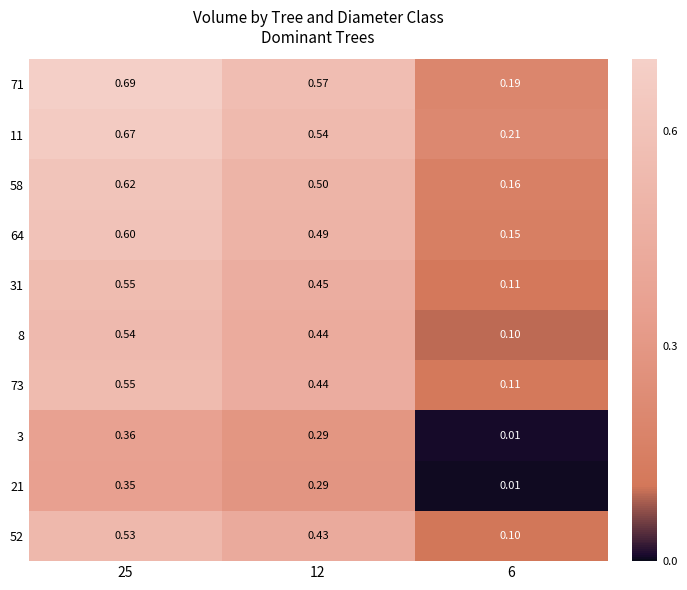

Rank the series at 25 from lowest to highest value.

21, 3, 52, 8, 73, 31, 64, 58, 11, 71